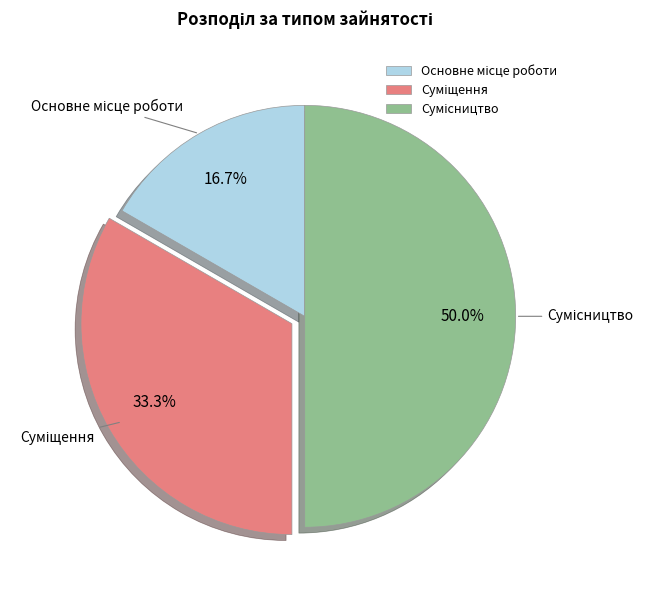

What is the change in value from Основне місце роботи to Сумісництво?

+2